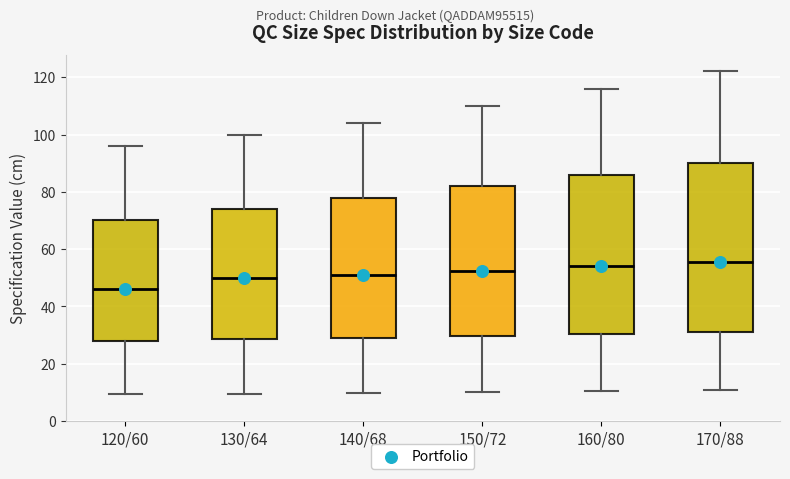

Reading left to right, read every box against the y-axis: the position of its median line, the range the box covers, and the ends of its whiskers. The values are not printed on the chart, so give them approximately, as read against the axis.

120/60: median 46, box 28 to 70, whiskers 10 to 96
130/64: median 50, box 28 to 74, whiskers 10 to 100
140/68: median 52, box 30 to 78, whiskers 10 to 104
150/72: median 52, box 30 to 82, whiskers 10 to 110
160/80: median 54, box 30 to 86, whiskers 10 to 116
170/88: median 56, box 32 to 90, whiskers 10 to 122